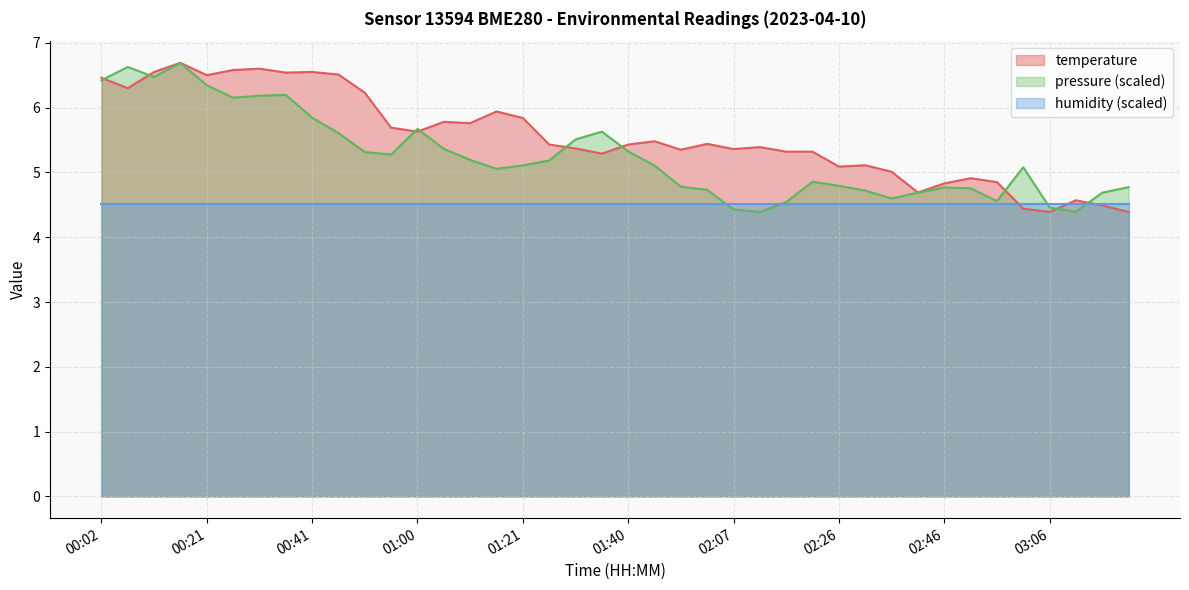

What is the difference between the values at 01:35 and 00:51?

0.9